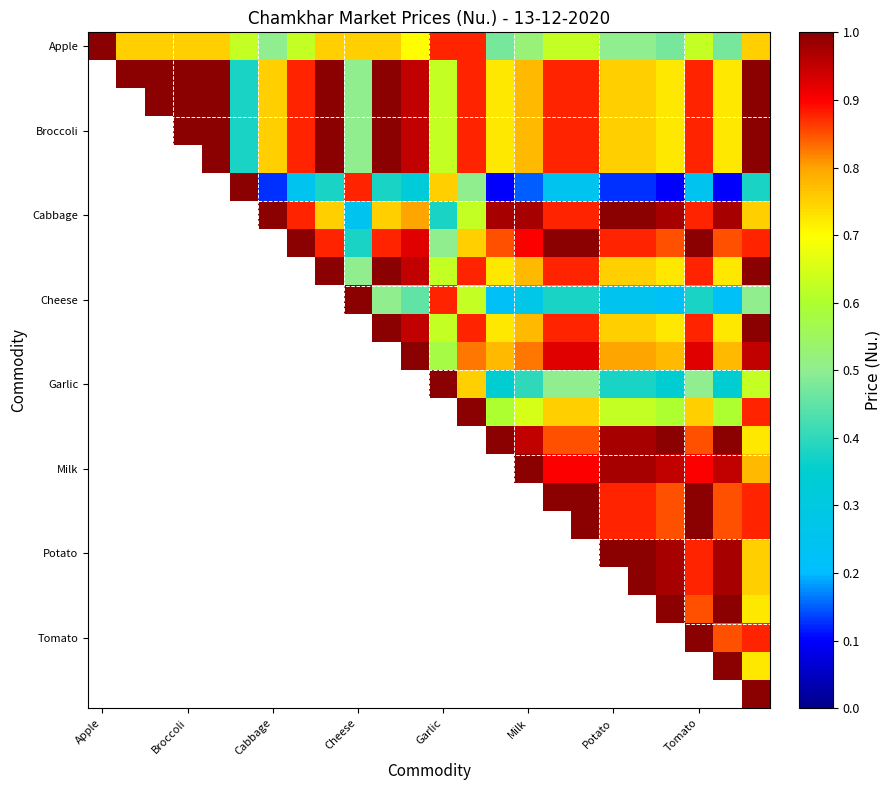

Which series has the largest total across all categories?

Apple